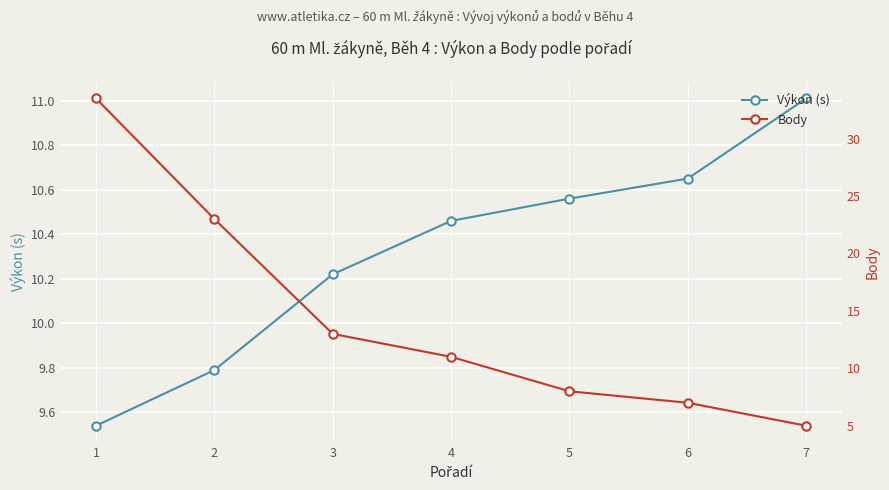

How many intersections are there between Výkon (s) and Body?

1